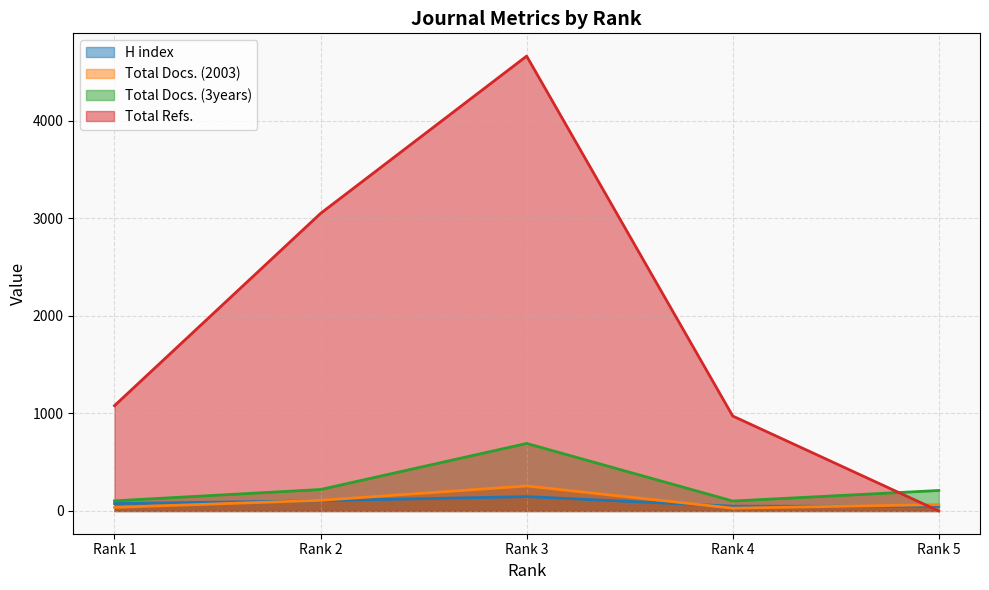

Rank the series by their maximum value, from lowest to highest.

H index, Total Docs. (2003), Total Docs. (3years), Total Refs.